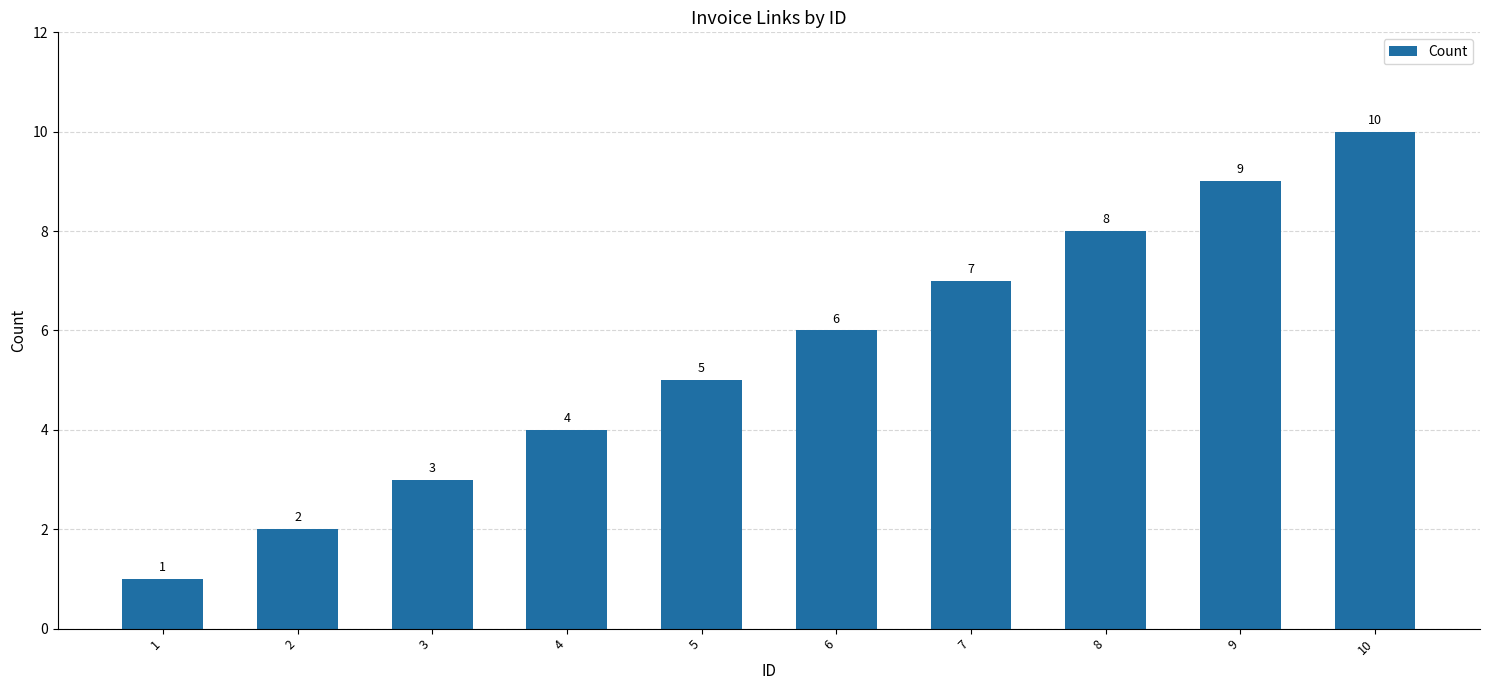

How many bars are there in total?

10